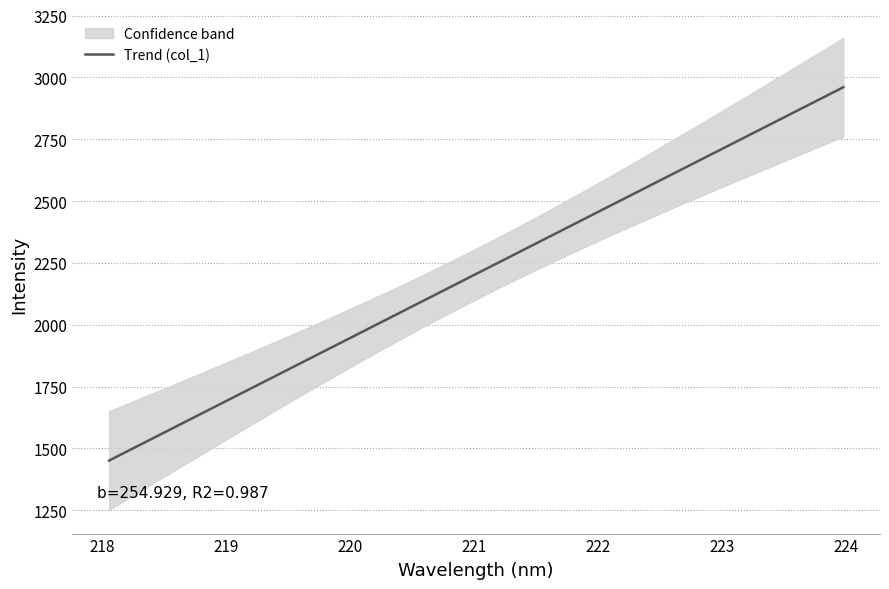

What is the highest value of the Trend (col_1) series?

2960.6